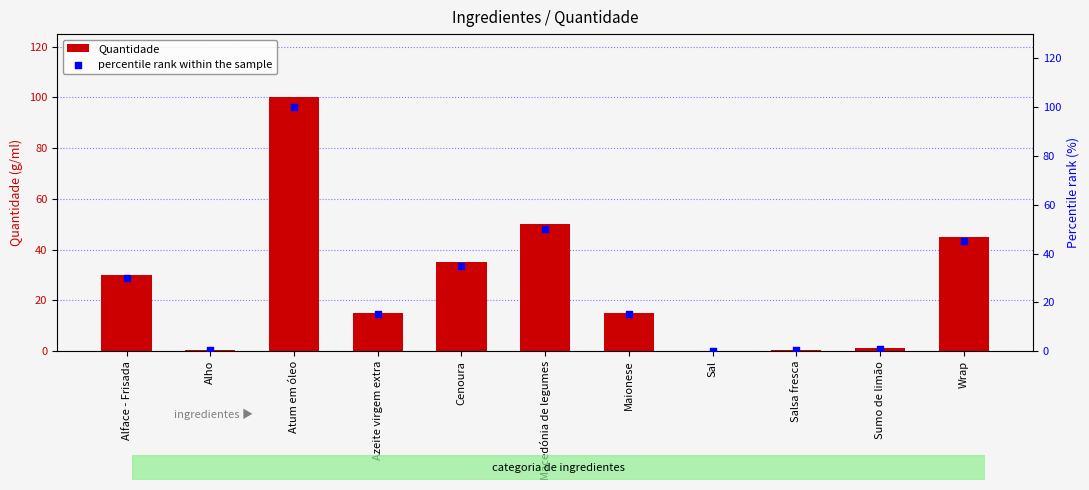

At which category is the sum across all series the highest?

Atum em óleo